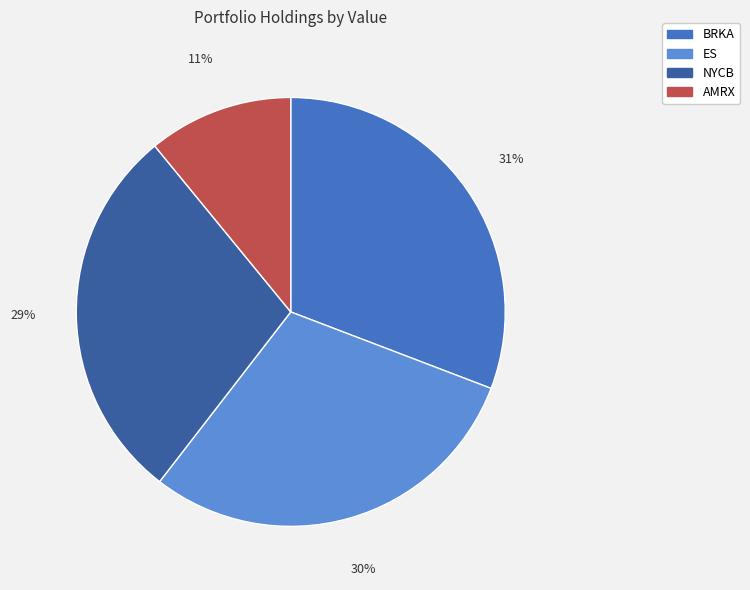

To the nearest percent, what is the average slice percentage?

25%